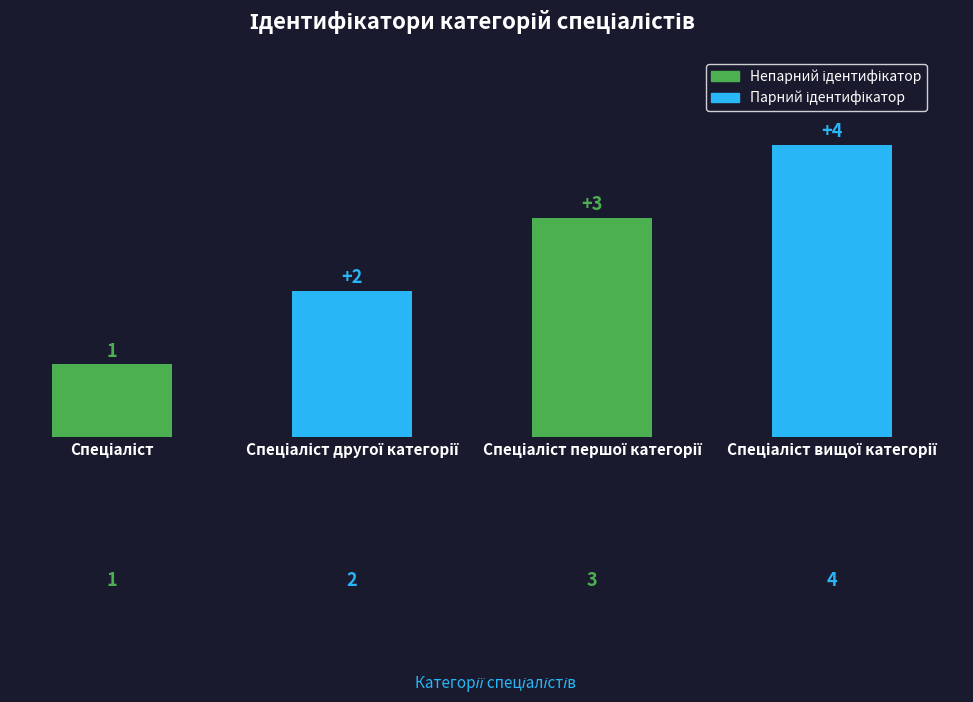

Count the values in the range 2 to 4.

3